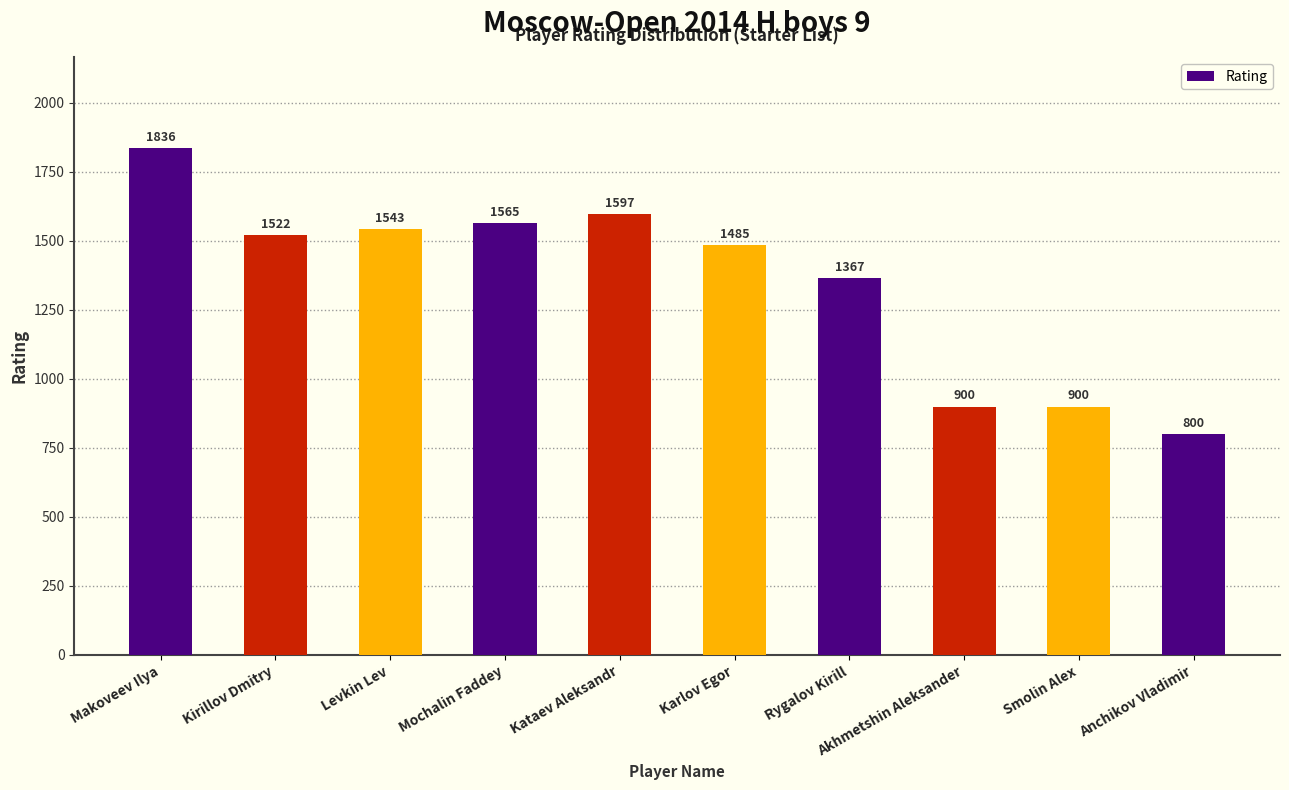

What is the greatest value displayed?

1836